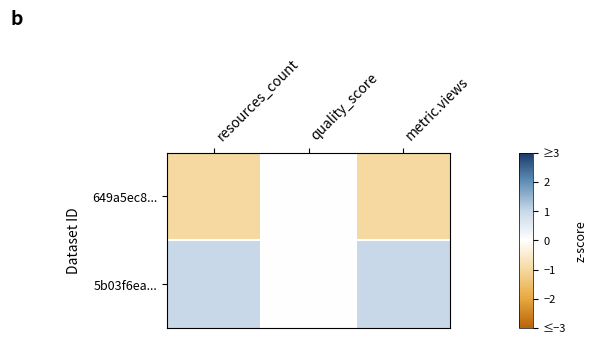

Between quality_score and resources_count, which is larger?

quality_score